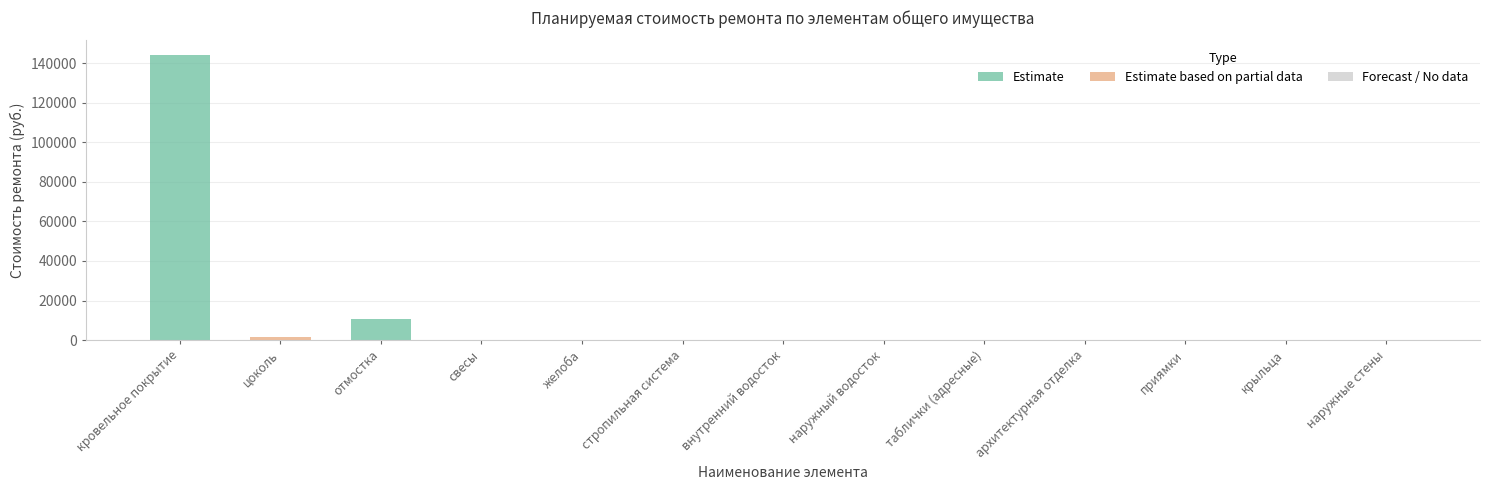

Count the number of categories in the chart.

13